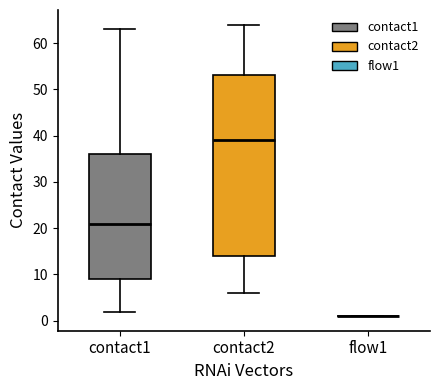

Which box is the tallest, from its lower edge to its upper edge?

contact2